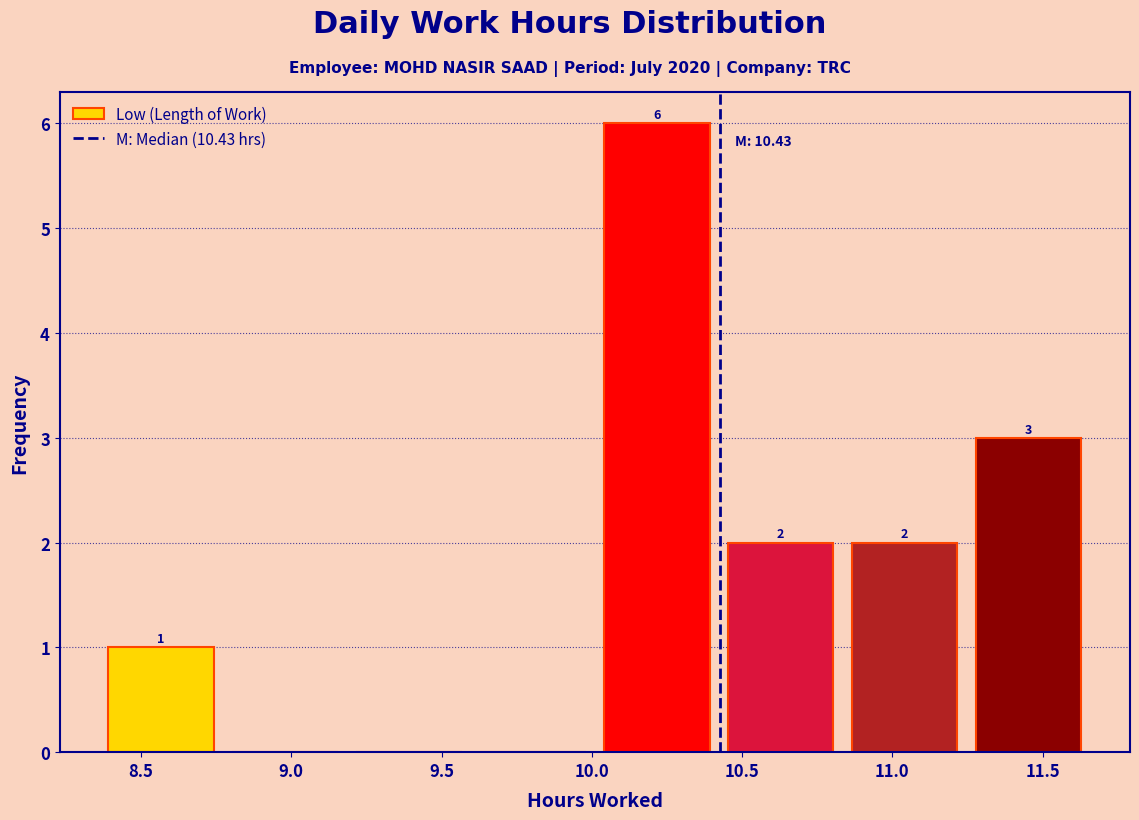

Which range on the x-axis has the tallest bar?

10.00 to 10.40